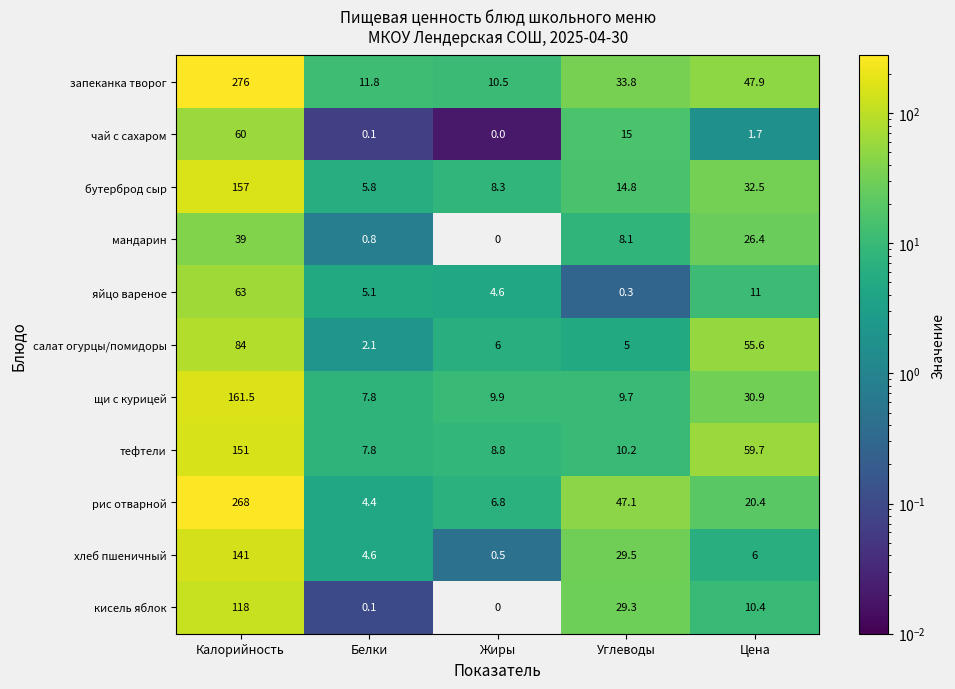

Rank the series at Калорийность from highest to lowest value.

запеканка творог, рис отварной, щи с курицей, бутерброд сыр, тефтели, хлеб пшеничный, кисель яблок, салат огурцы/помидоры, яйцо вареное, чай с сахаром, мандарин